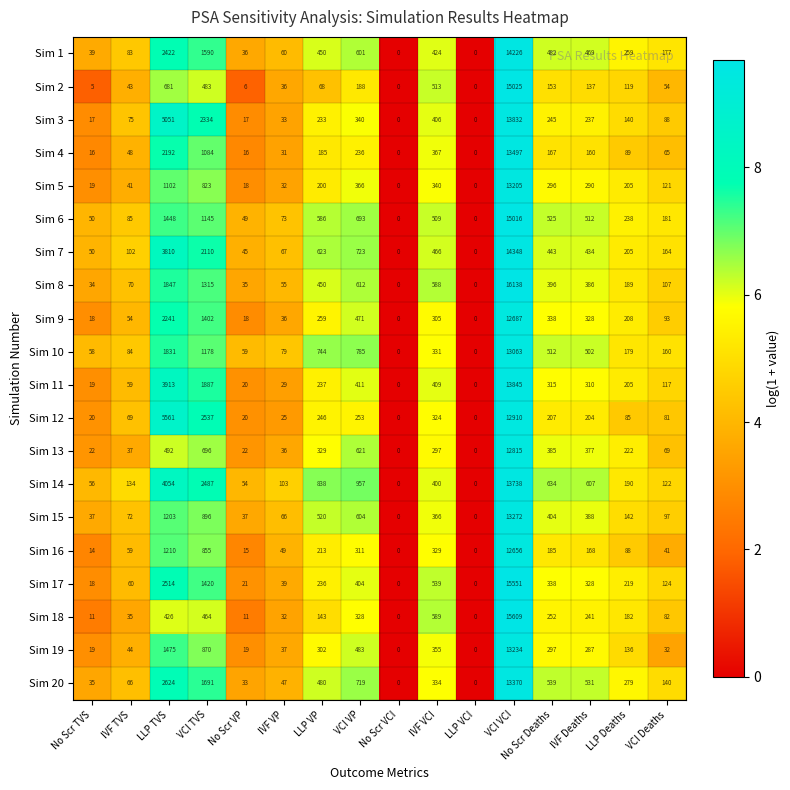

Which series has the largest total across all categories?

Sim 14